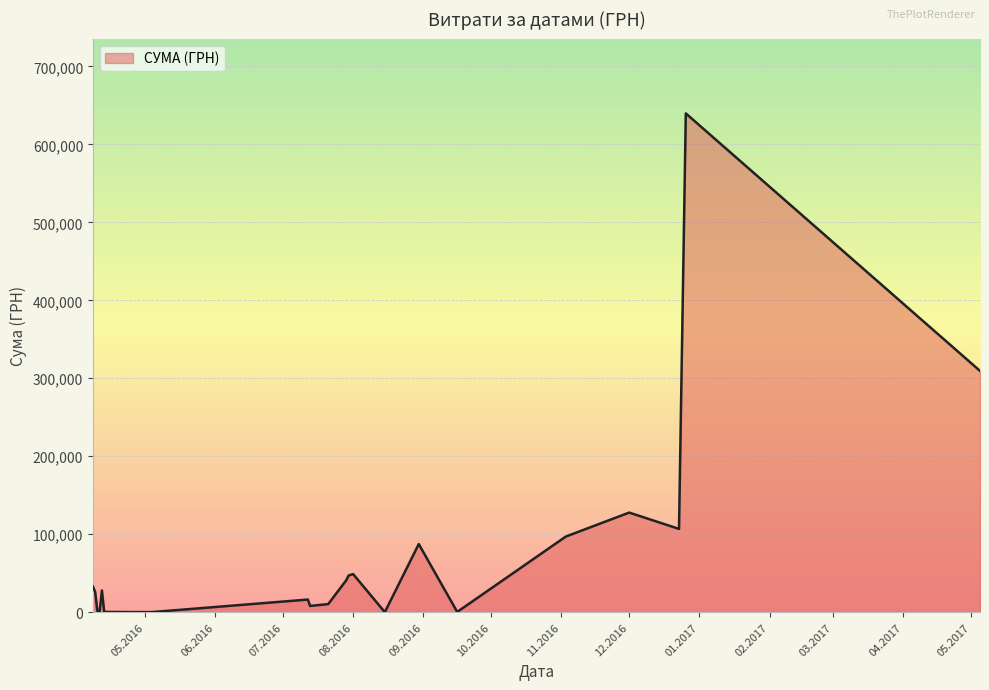

What is the greatest value displayed?

639735.9